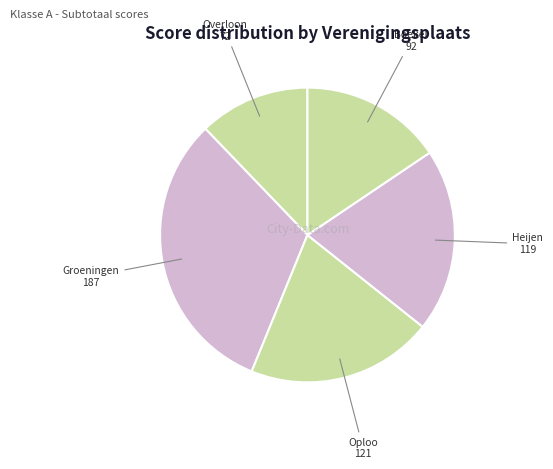

Which slice is the largest?

Groeningen